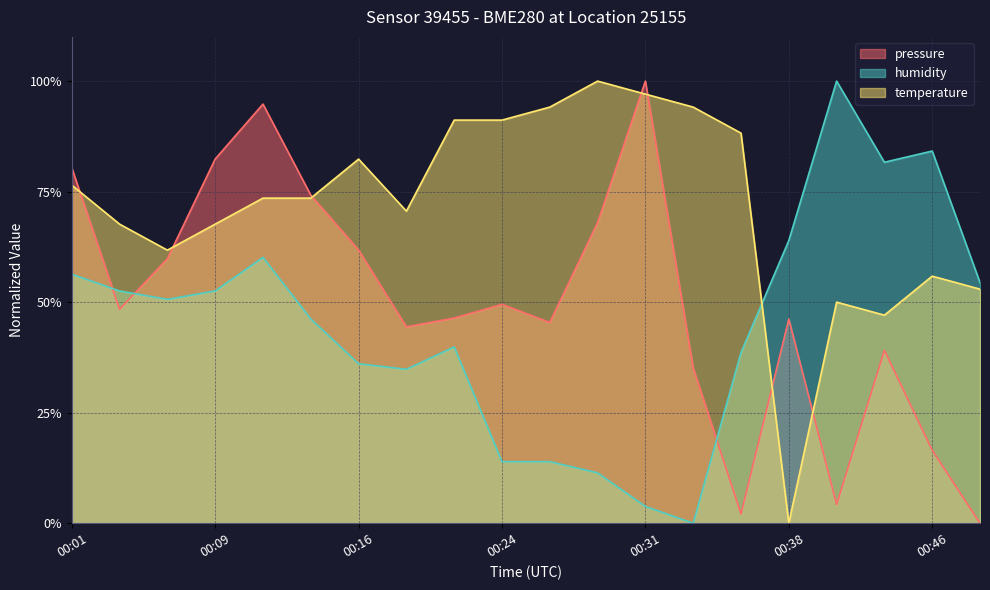

True or false: humidity has more than 2 interior local peaks.

True